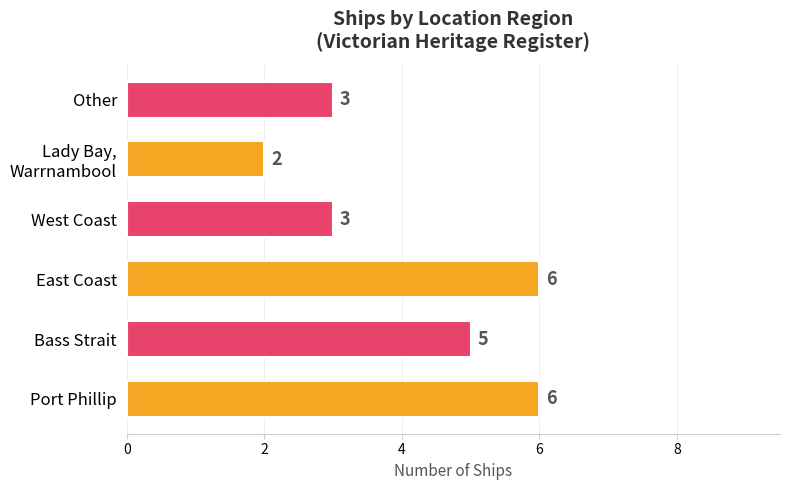

Between East Coast and West Coast, which is larger?

East Coast